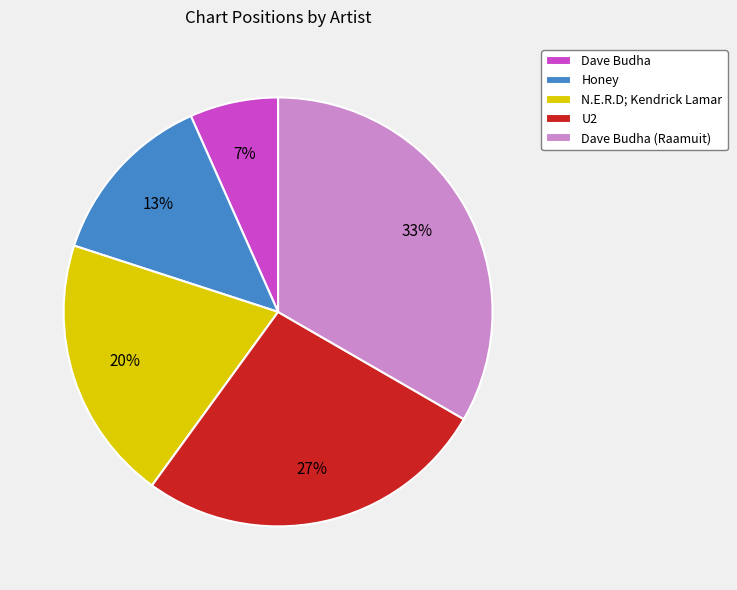

True or false: Dave Budha (Raamuit) accounts for 24% of the total.

False